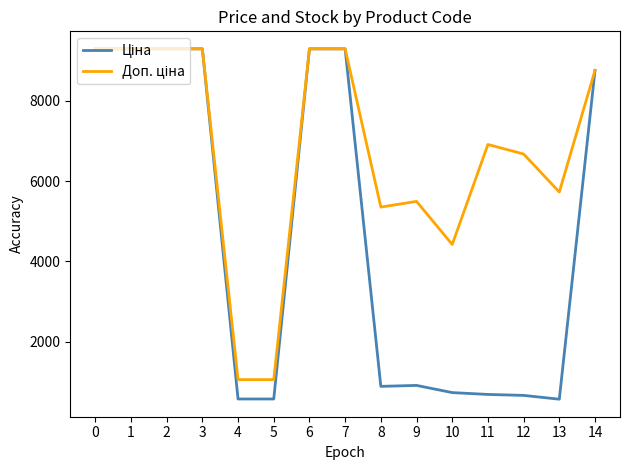

What is the greatest value displayed?

9290.5